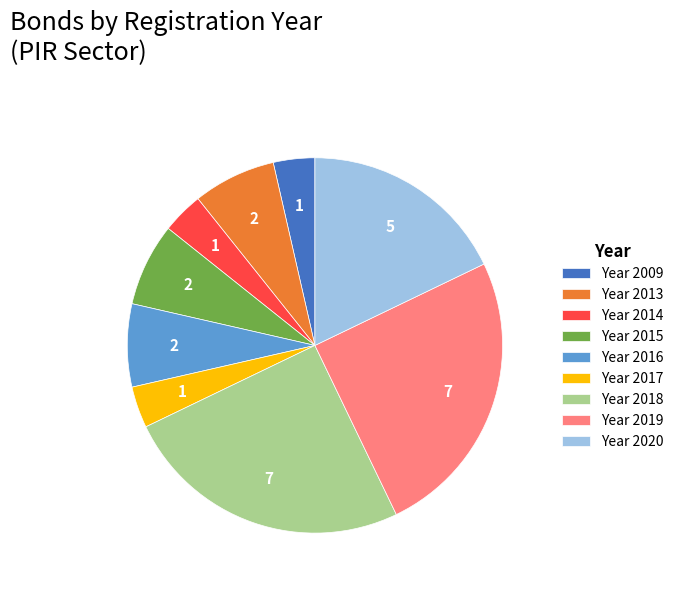

How many segments does this pie chart have?

9